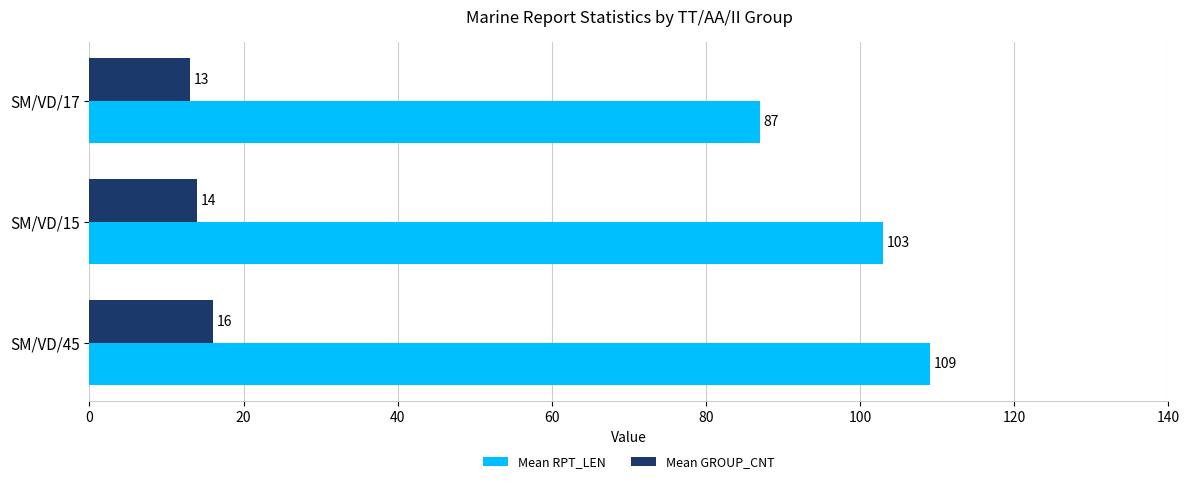

What are all the series names shown in the legend?

Mean RPT_LEN, Mean GROUP_CNT